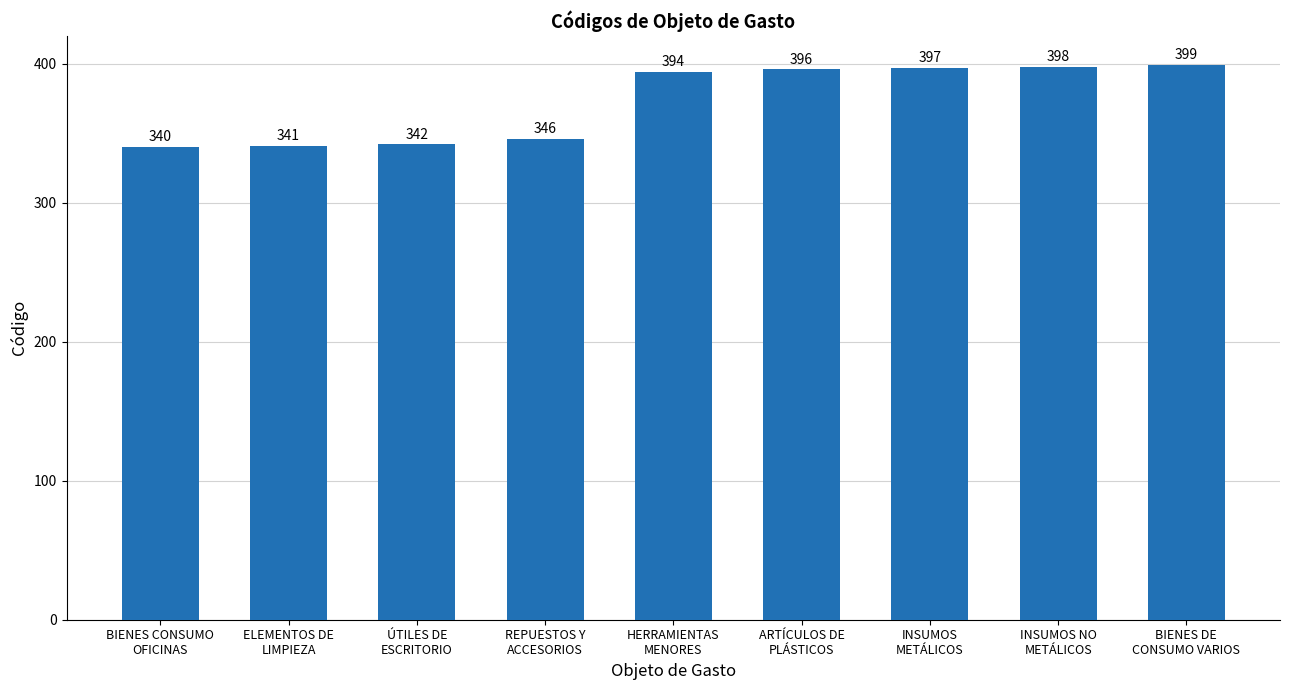

Is it true that the value at ÚTILES DE
ESCRITORIO is 612?

False